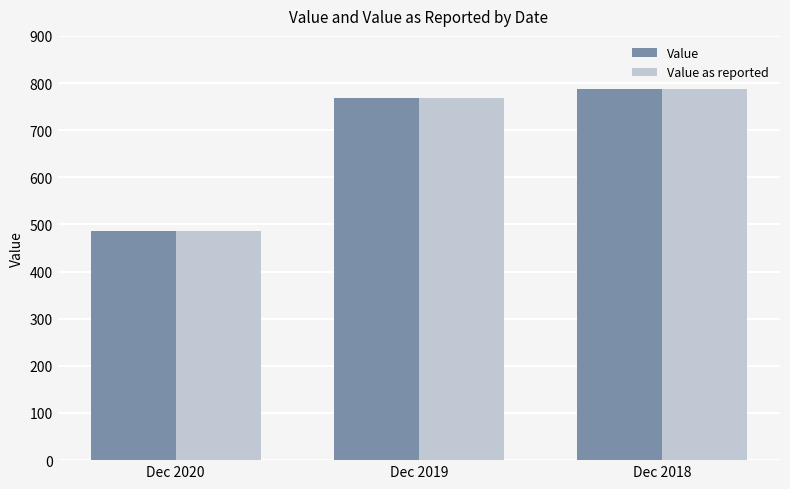

What is the sum of all Value values?

2041.5